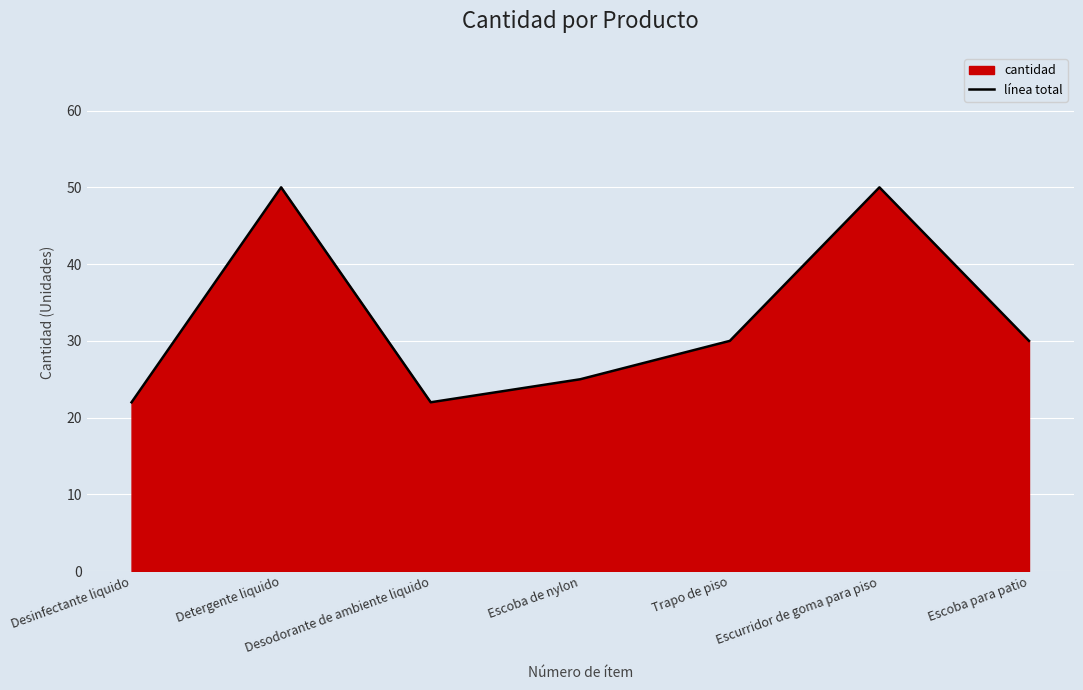

How many data points are above 30?

2